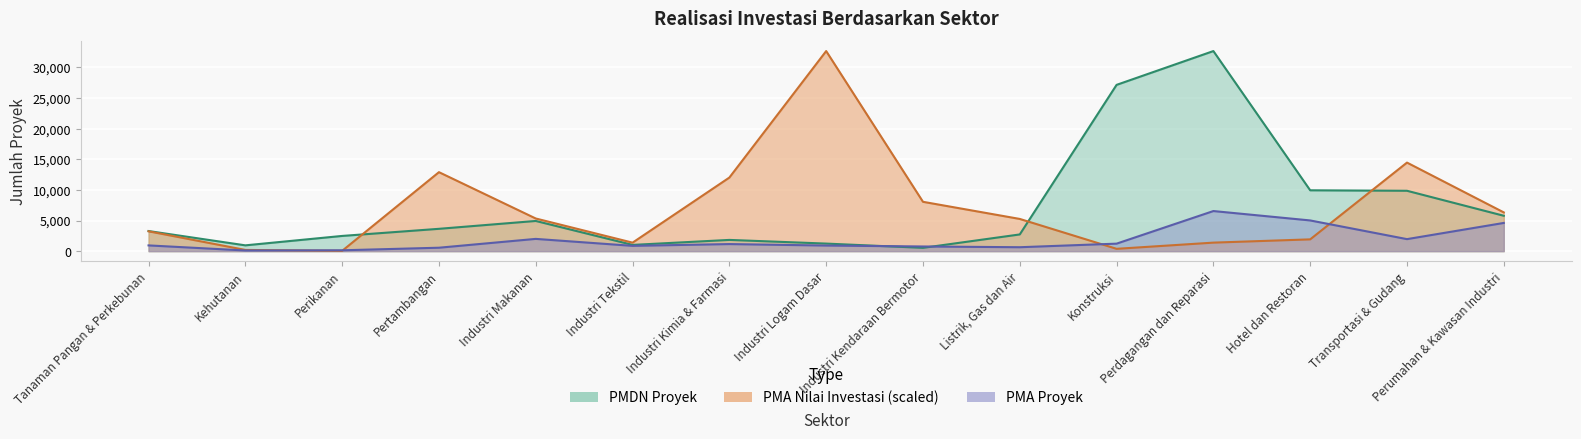

Which category has the lowest value across all series?

Perikanan